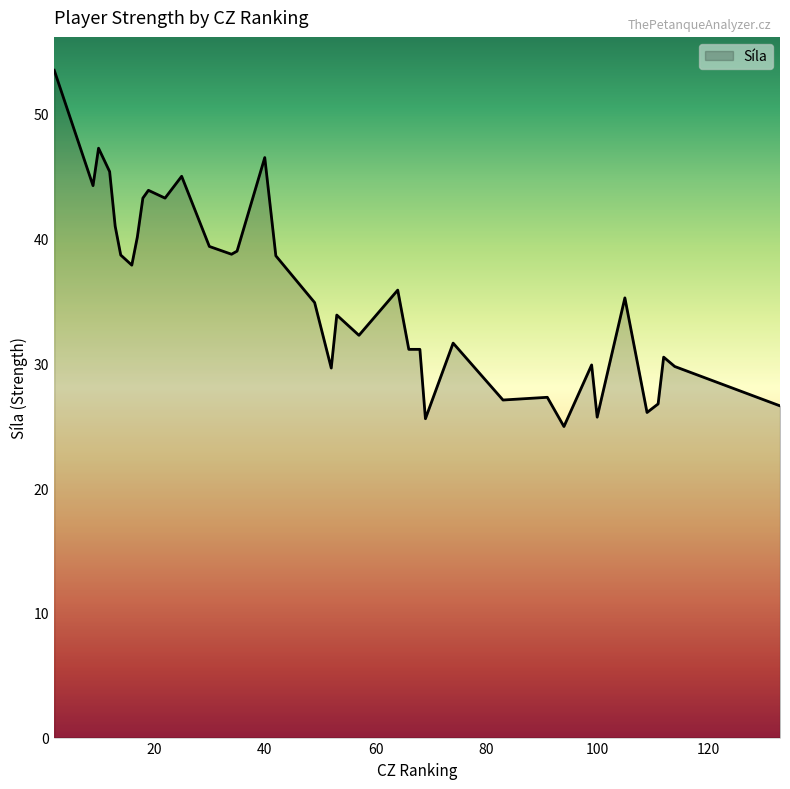

What is the difference between the maximum and minimum values?

28.6